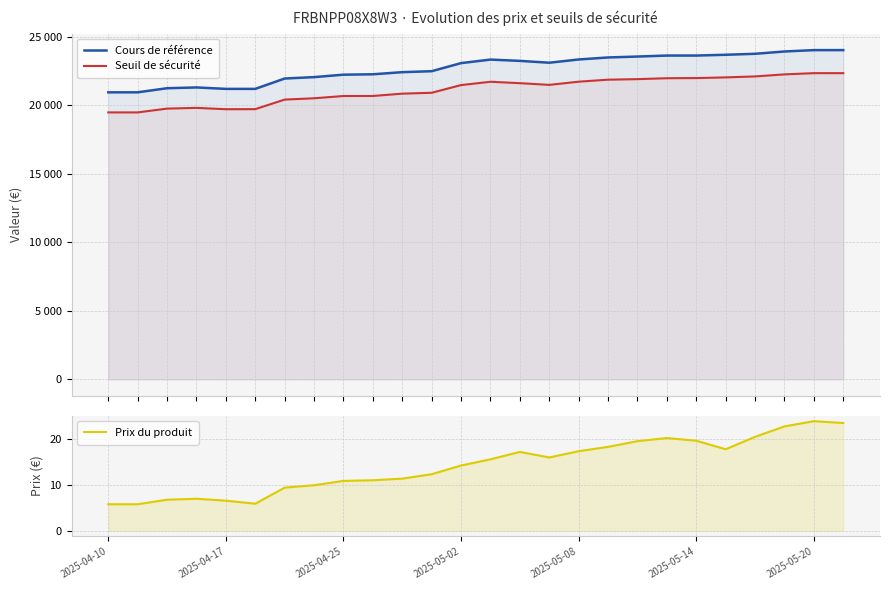

Where is Cours de référence nearest to the value 22495?

11